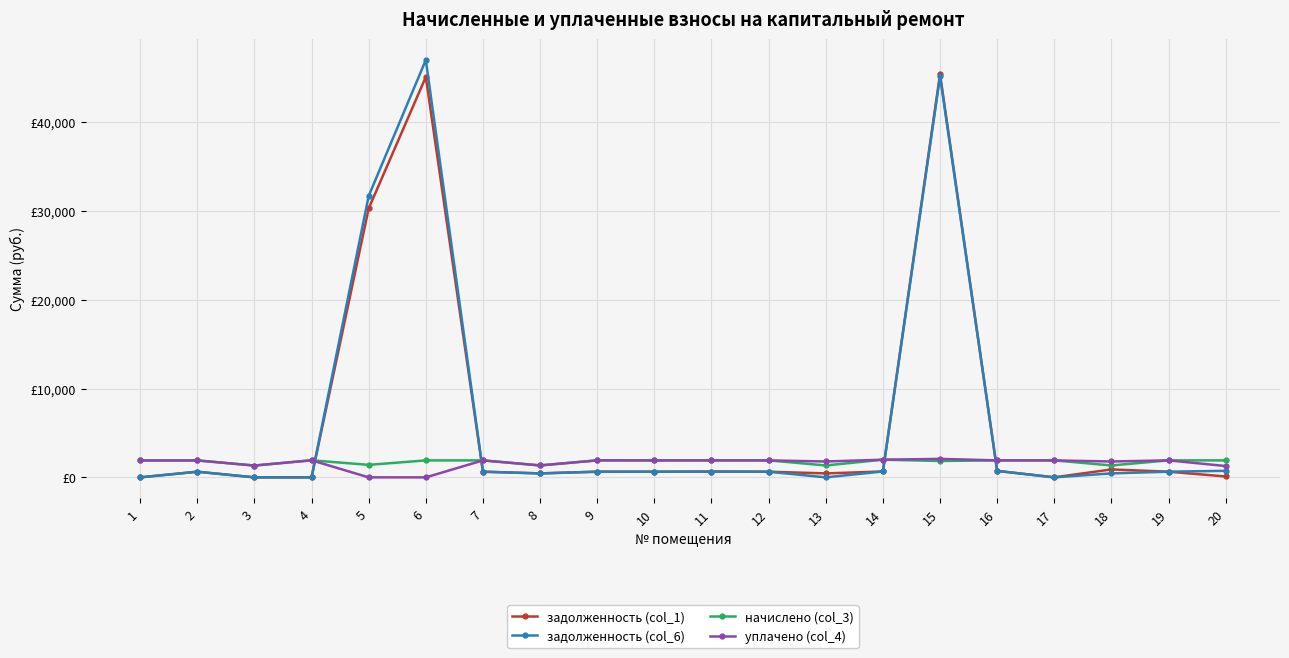

What are all the series names shown in the legend?

задолженность (col_1), задолженность (col_6), начислено (col_3), уплачено (col_4)